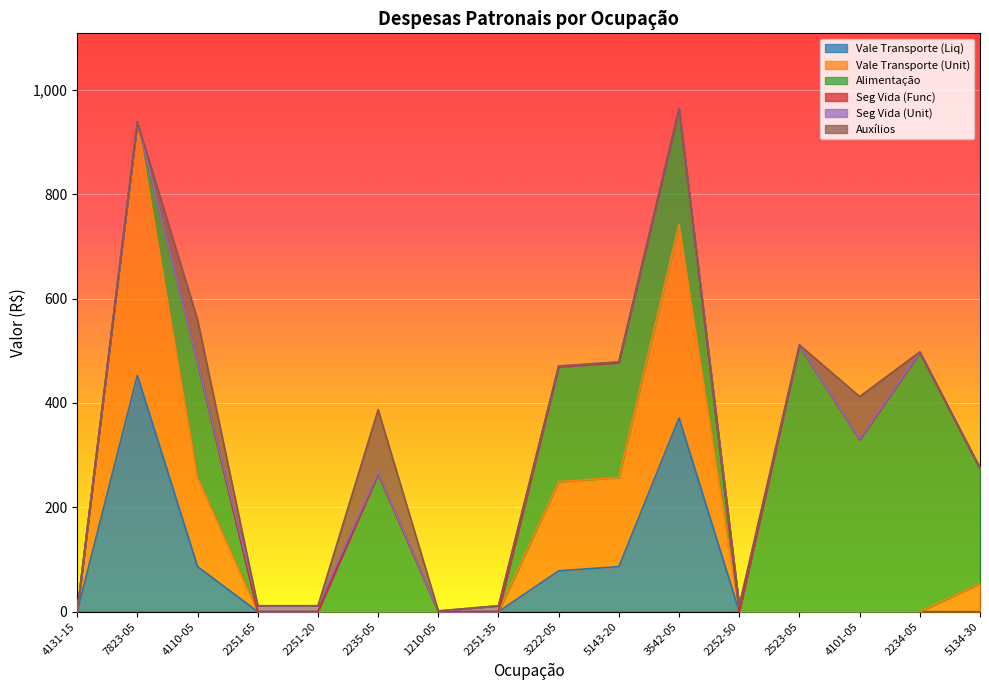

At which category does Auxílios reach its first local peak?

4110-05